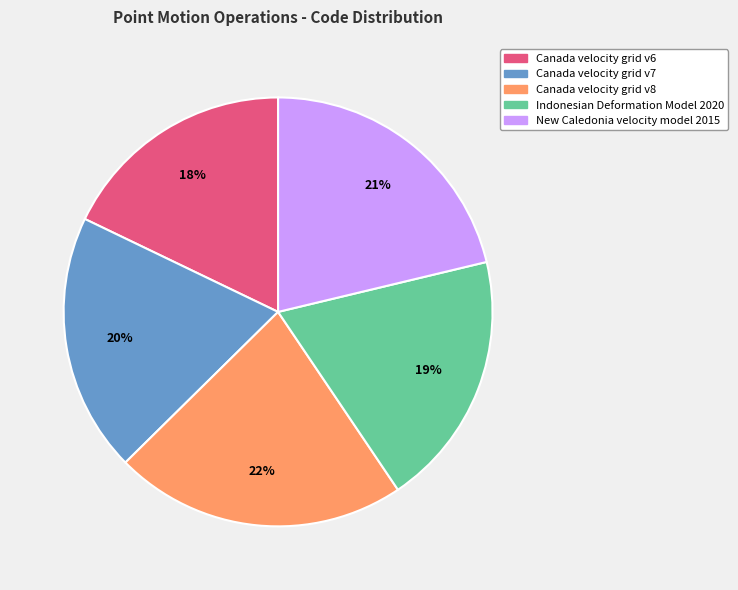

What percentage is the Canada velocity grid v7 slice, to the nearest percent?

20%